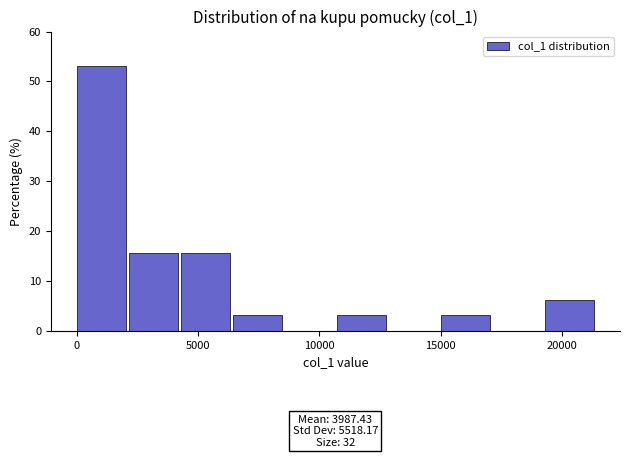

Over which range of the x-axis is the bar tallest?

0 to 2000